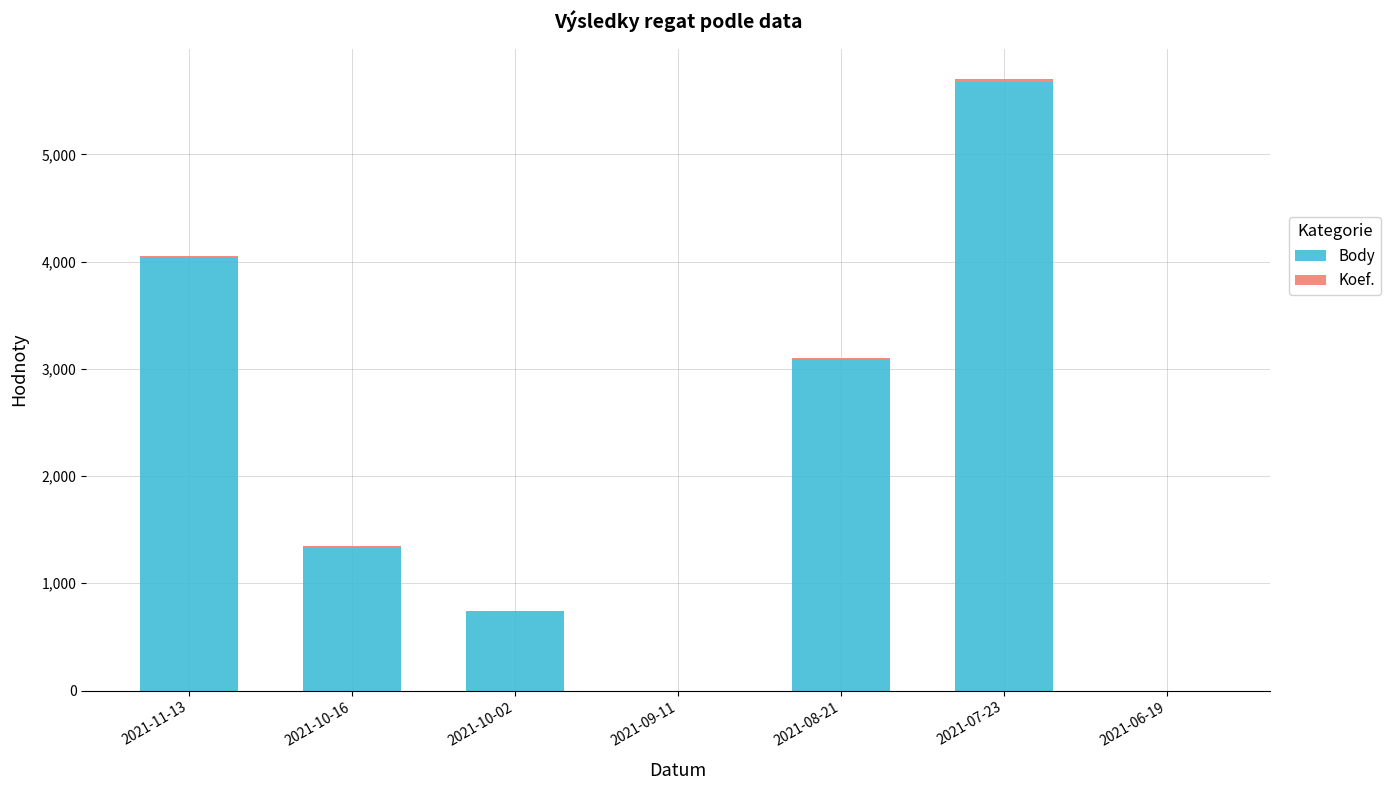

How many categories are shown in the chart?

7